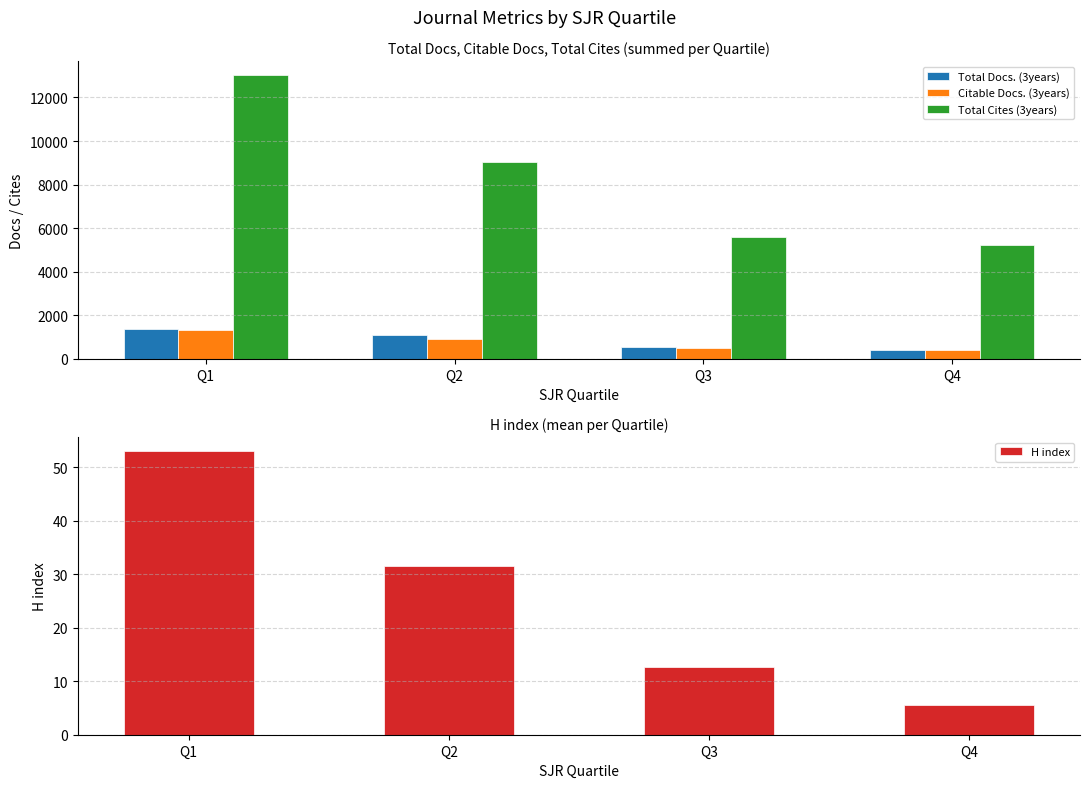

How many values in the Citable Docs. (3years) series are below 926?

2